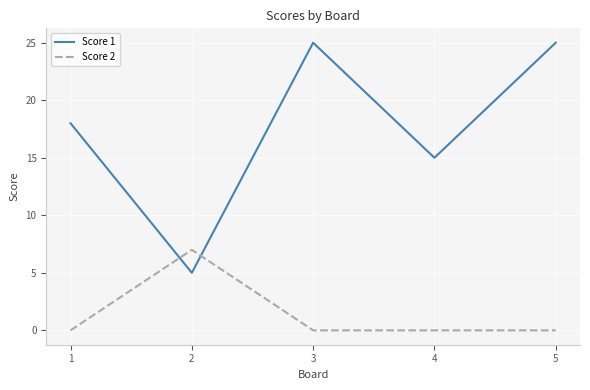

Where do Score 2 and Score 1 first cross each other?

1 and 2